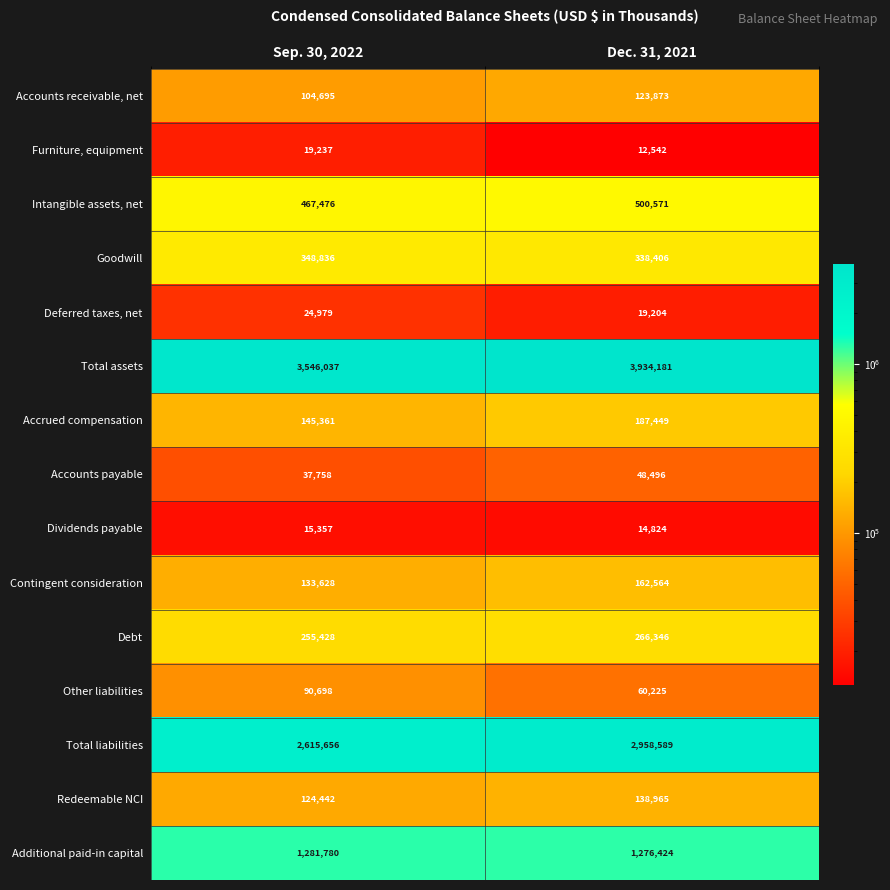

Reading right to left, transcribe all the data shown in this chart.

Accounts receivable, net: Dec. 31, 2021=123873	Sep. 30, 2022=104695
Furniture, equipment: Dec. 31, 2021=12542	Sep. 30, 2022=19237
Intangible assets, net: Dec. 31, 2021=500571	Sep. 30, 2022=467476
Goodwill: Dec. 31, 2021=338406	Sep. 30, 2022=348836
Deferred taxes, net: Dec. 31, 2021=19204	Sep. 30, 2022=24979
Total assets: Dec. 31, 2021=3934181	Sep. 30, 2022=3546037
Accrued compensation: Dec. 31, 2021=187449	Sep. 30, 2022=145361
Accounts payable: Dec. 31, 2021=48496	Sep. 30, 2022=37758
Dividends payable: Dec. 31, 2021=14824	Sep. 30, 2022=15357
Contingent consideration: Dec. 31, 2021=162564	Sep. 30, 2022=133628
Debt: Dec. 31, 2021=266346	Sep. 30, 2022=255428
Other liabilities: Dec. 31, 2021=60225	Sep. 30, 2022=90698
Total liabilities: Dec. 31, 2021=2958589	Sep. 30, 2022=2615656
Redeemable NCI: Dec. 31, 2021=138965	Sep. 30, 2022=124442
Additional paid-in capital: Dec. 31, 2021=1276424	Sep. 30, 2022=1281780